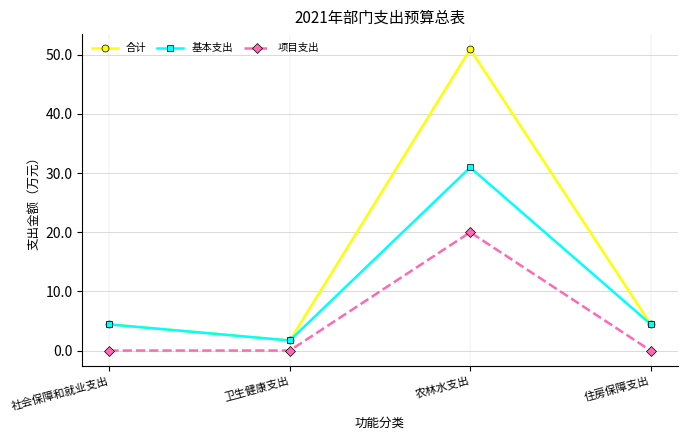

What is the total value across all series at 社会保障和就业支出?

8.8